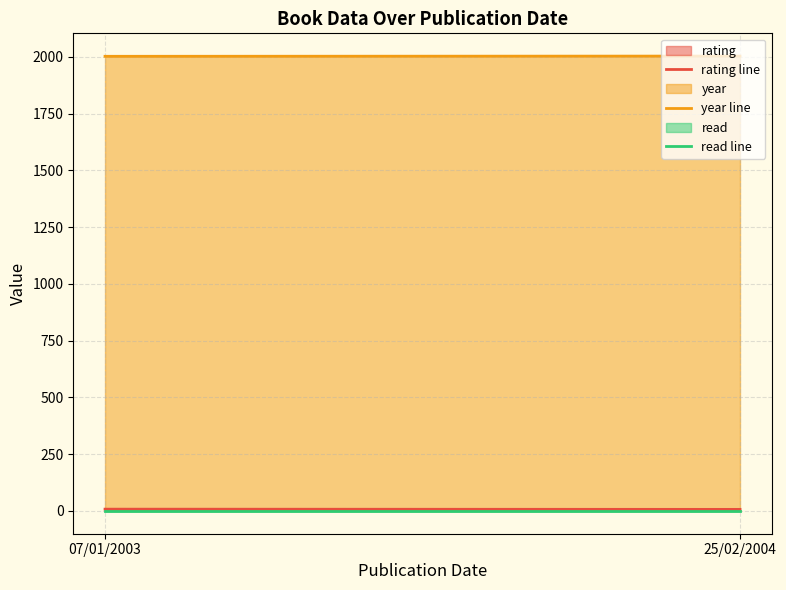

At which label does rating line reach its peak?

07/01/2003